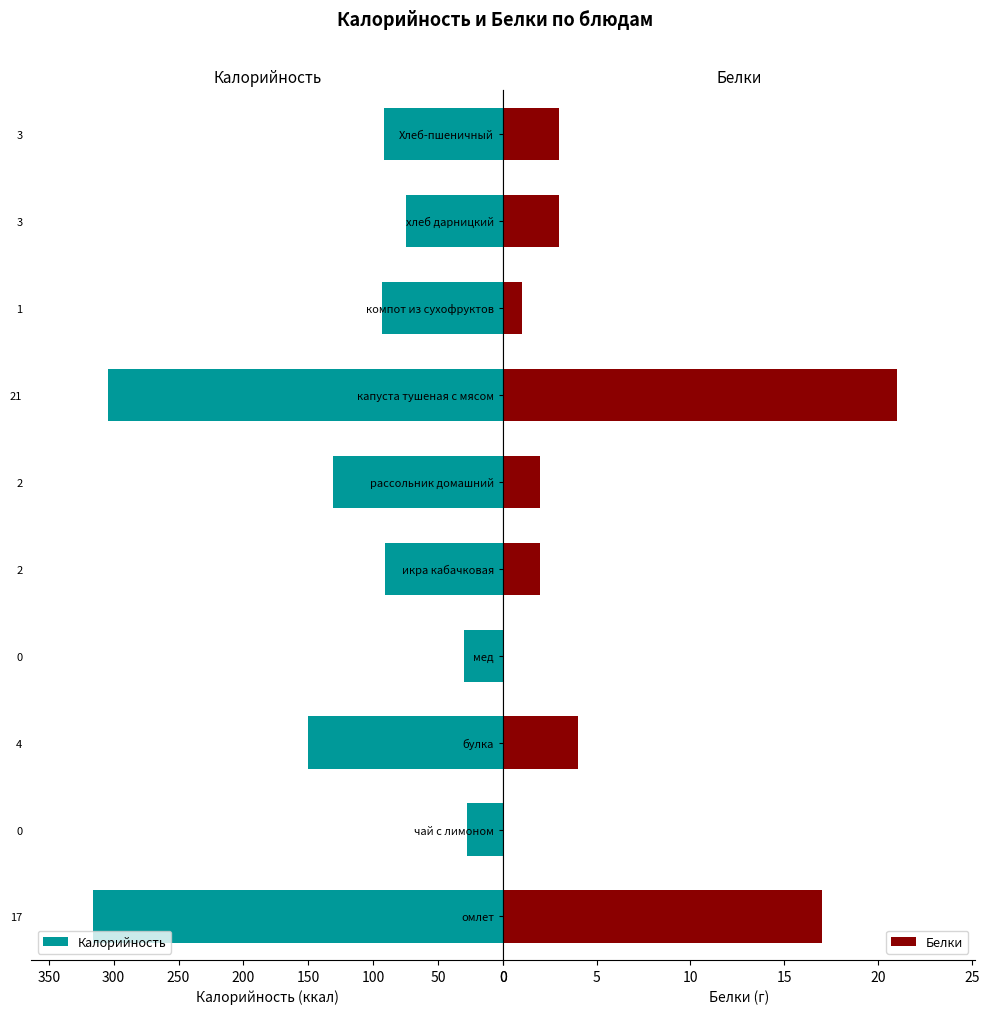

Where is Белки nearest to the value 10?

булка